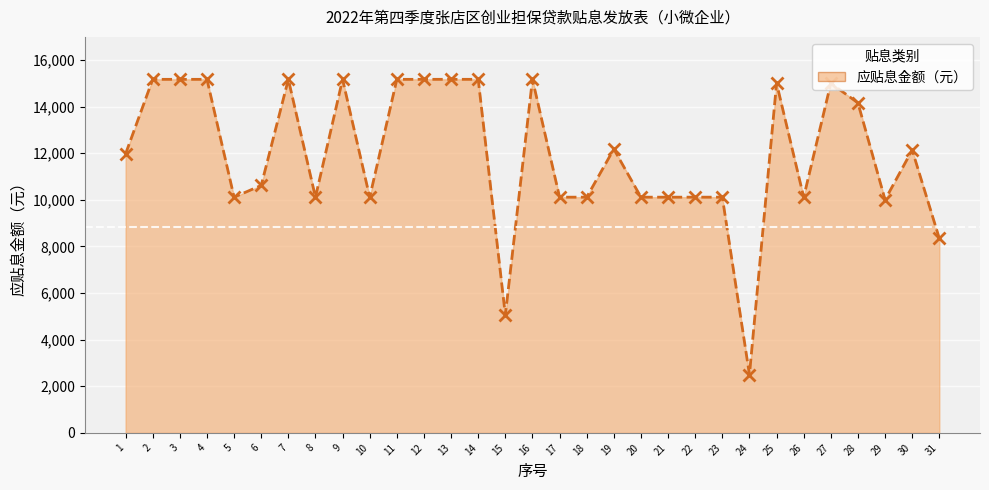

Count the number of values greater than 11970.

15